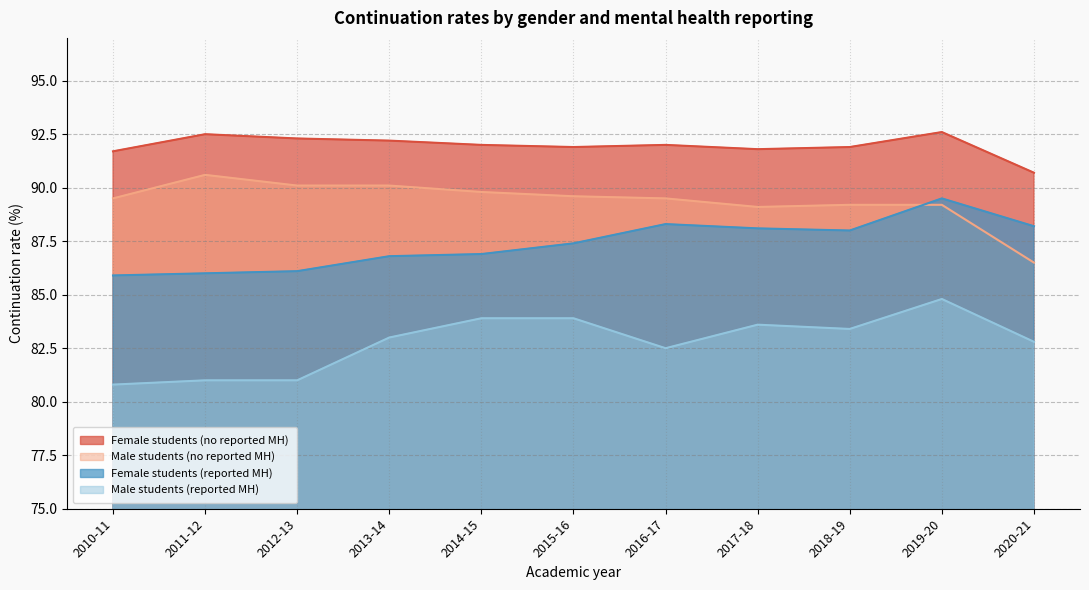

Which series has the largest total across all categories?

Female students (no reported MH)